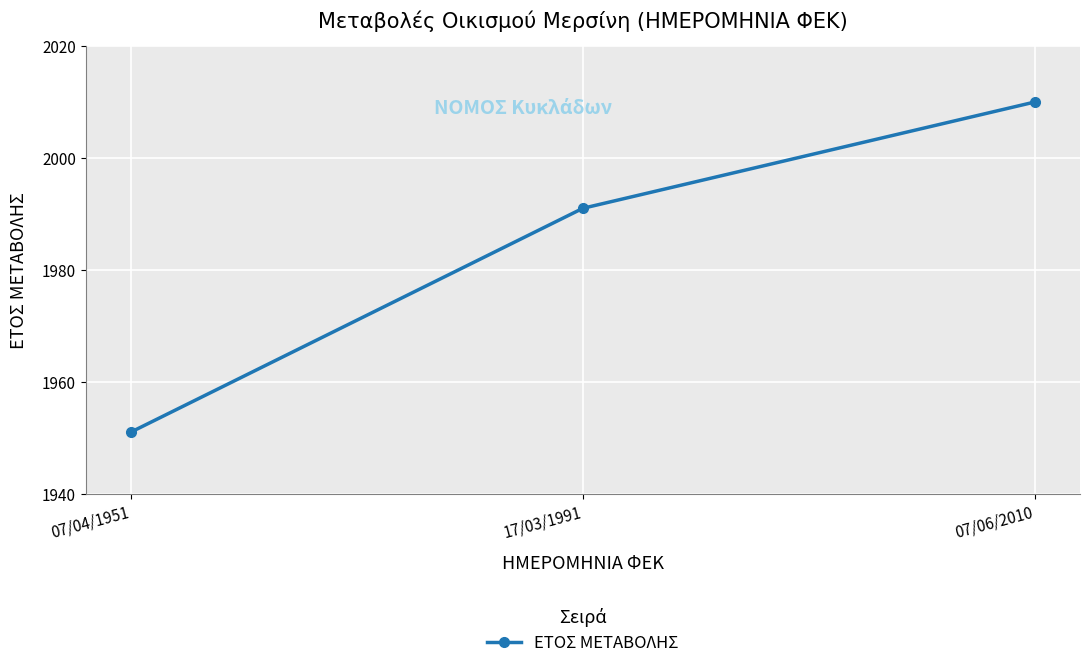

What is the label of the 3rd point from the left?

07/06/2010